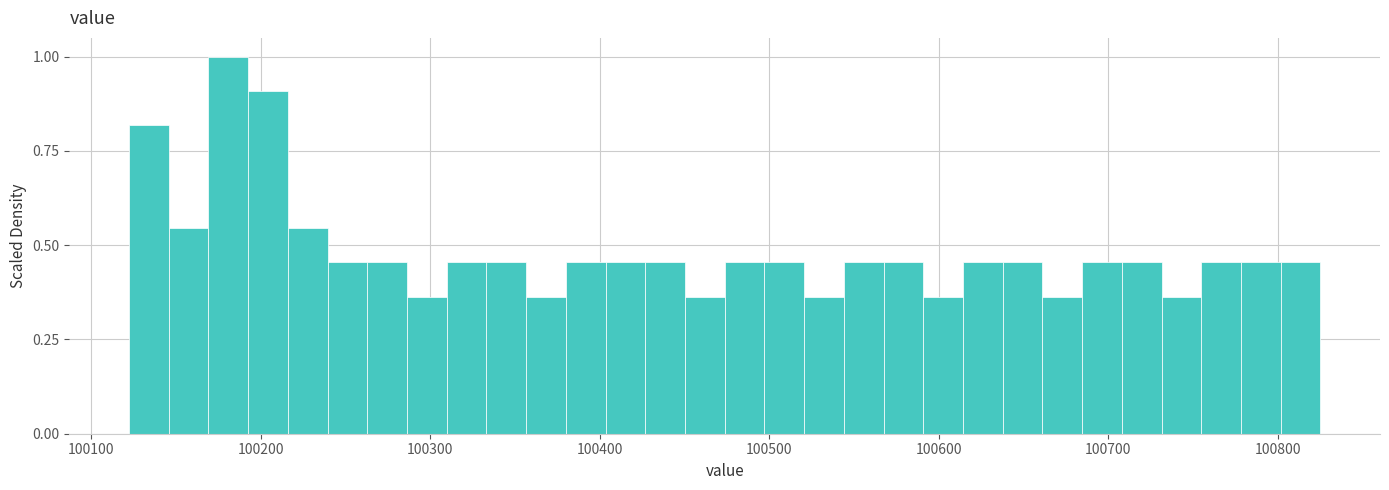

Read against the x-axis, roughly where is the centre of the tallest bar?

100180